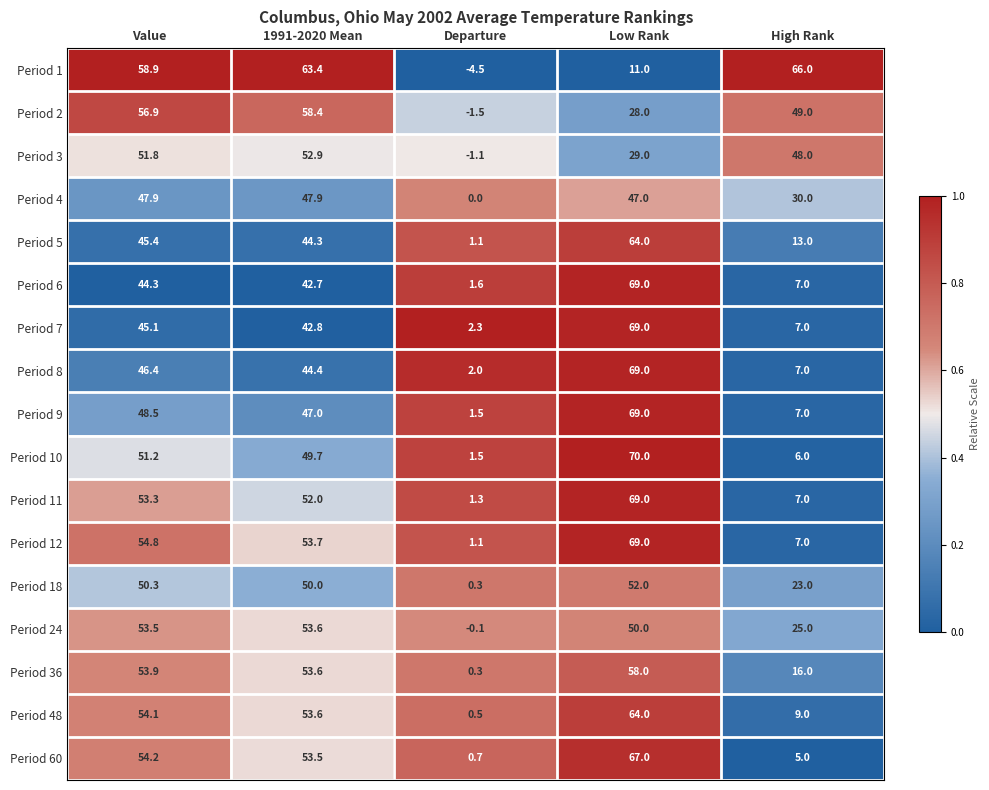

What is the approximate value of Period 12 at Value?

54.8